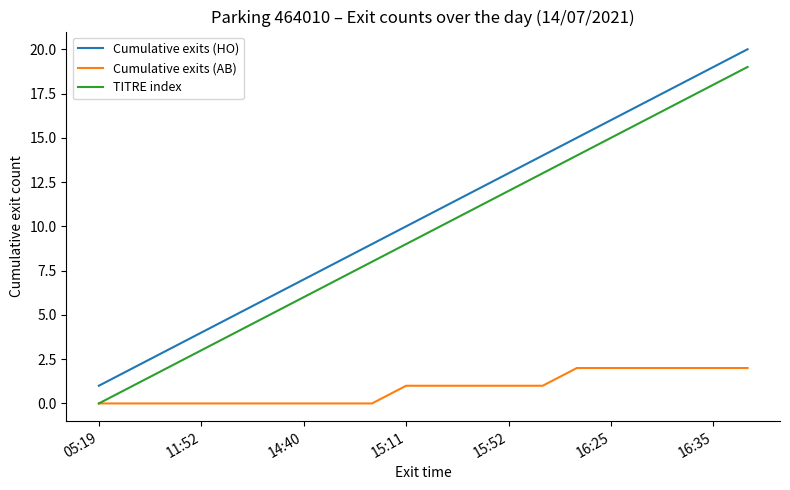

True or false: Cumulative exits (HO) and TITRE index cross at least once.

False